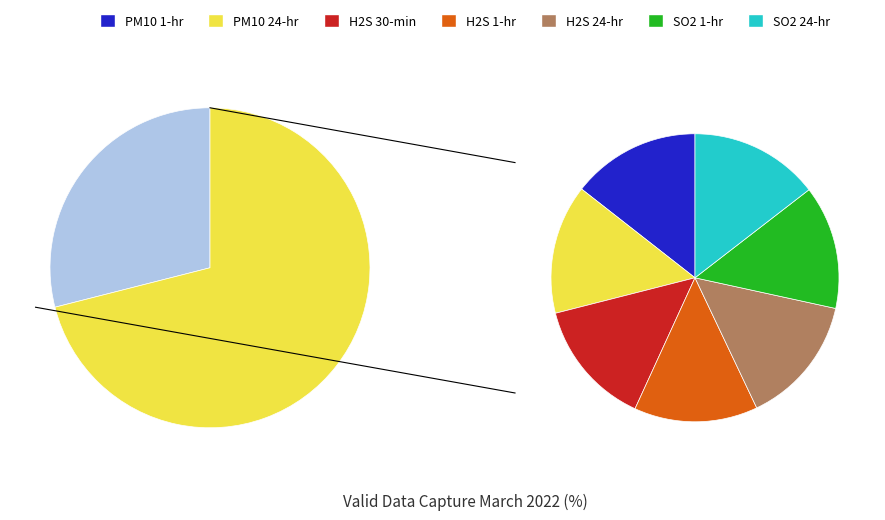

Which slice is the smallest?

H2S 1-hour